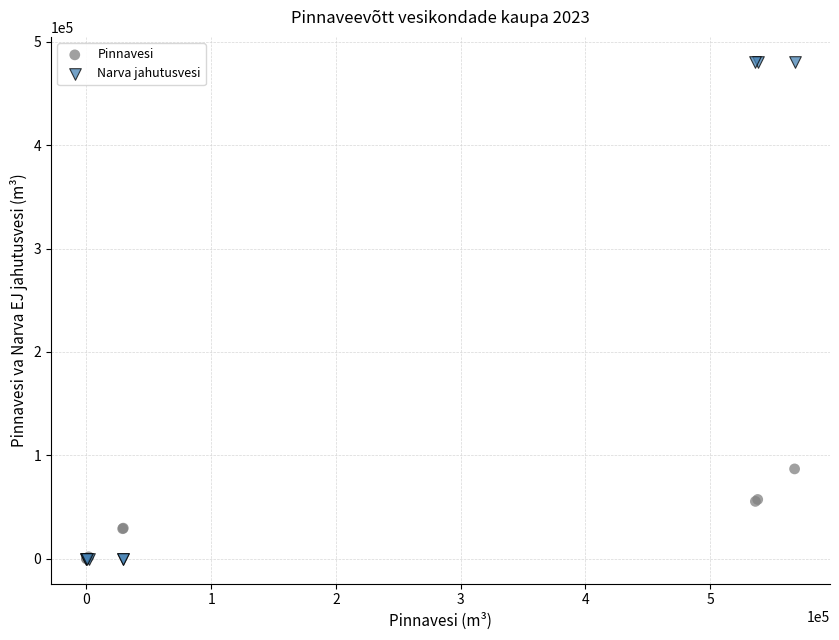

What are all the series names shown in the legend?

Pinnavesi, Narva jahutusvesi